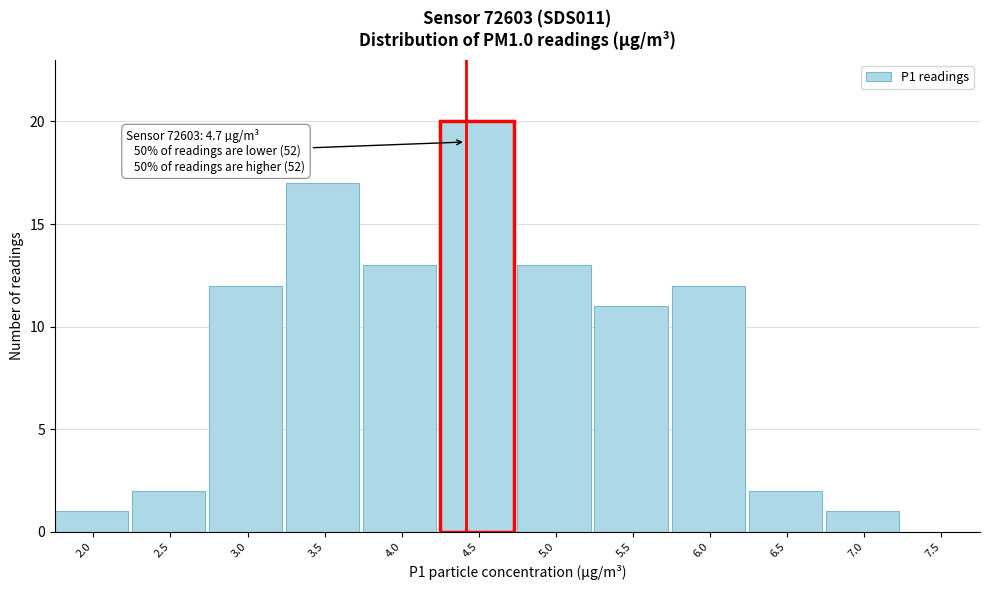

Reading left to right, what are all the values shown in this chart?

2.0=1	2.5=2	3.0=12	3.5=17	4.0=13	4.5=20	5.0=13	5.5=11	6.0=12	6.5=2	7.0=1	7.5=0